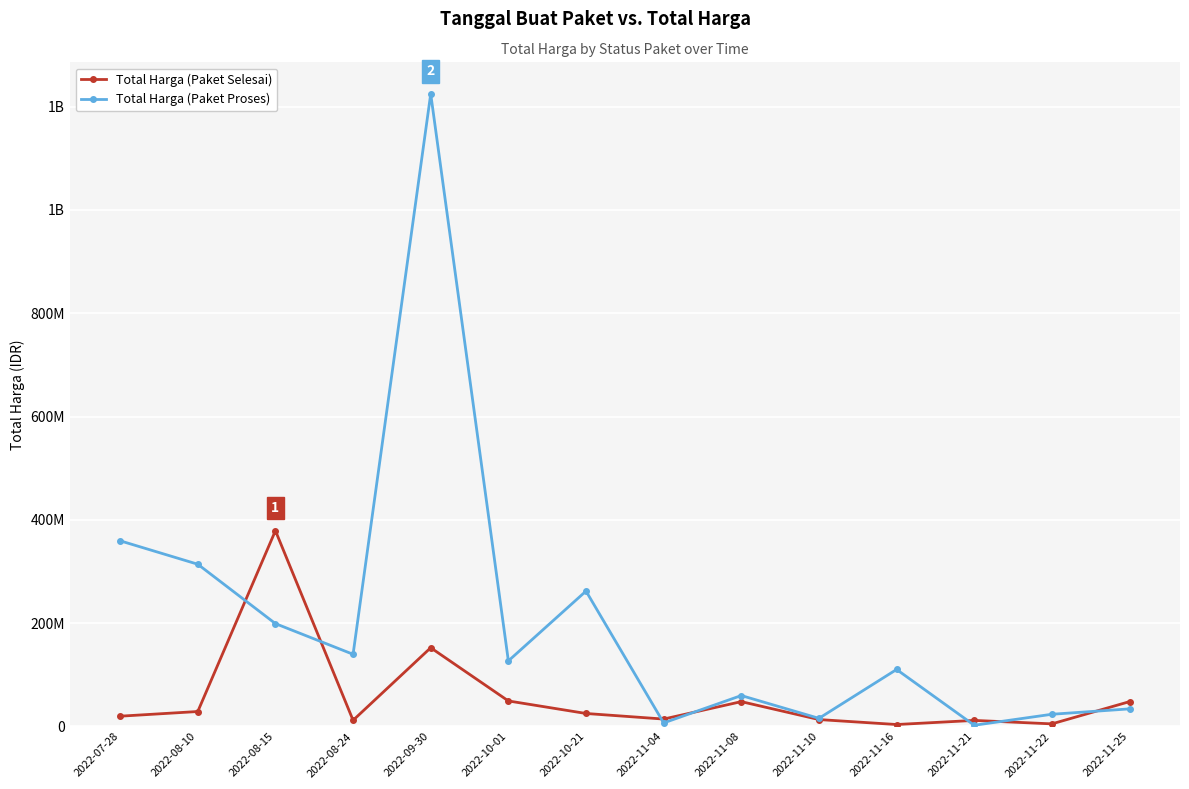

What is the spread (max minus min) of values at 2022-09-30?

1072205000